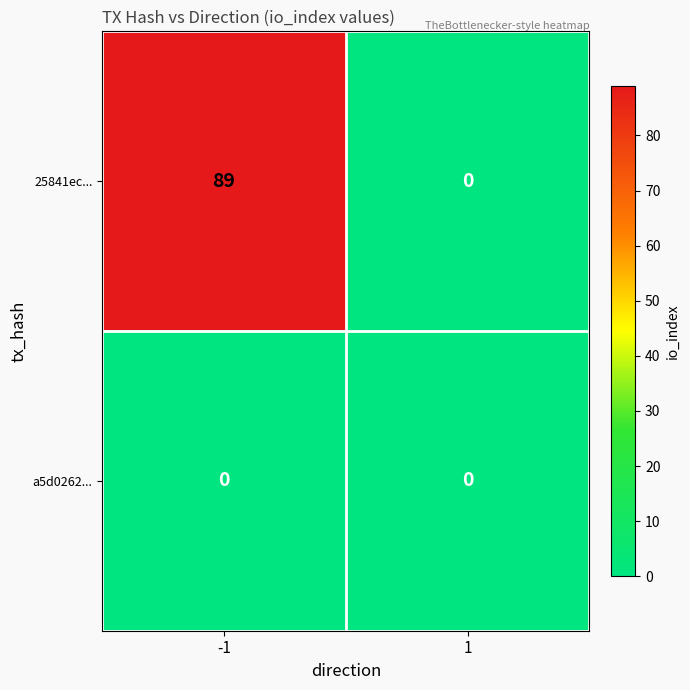

Which series has the largest total across all categories?

25841ec...